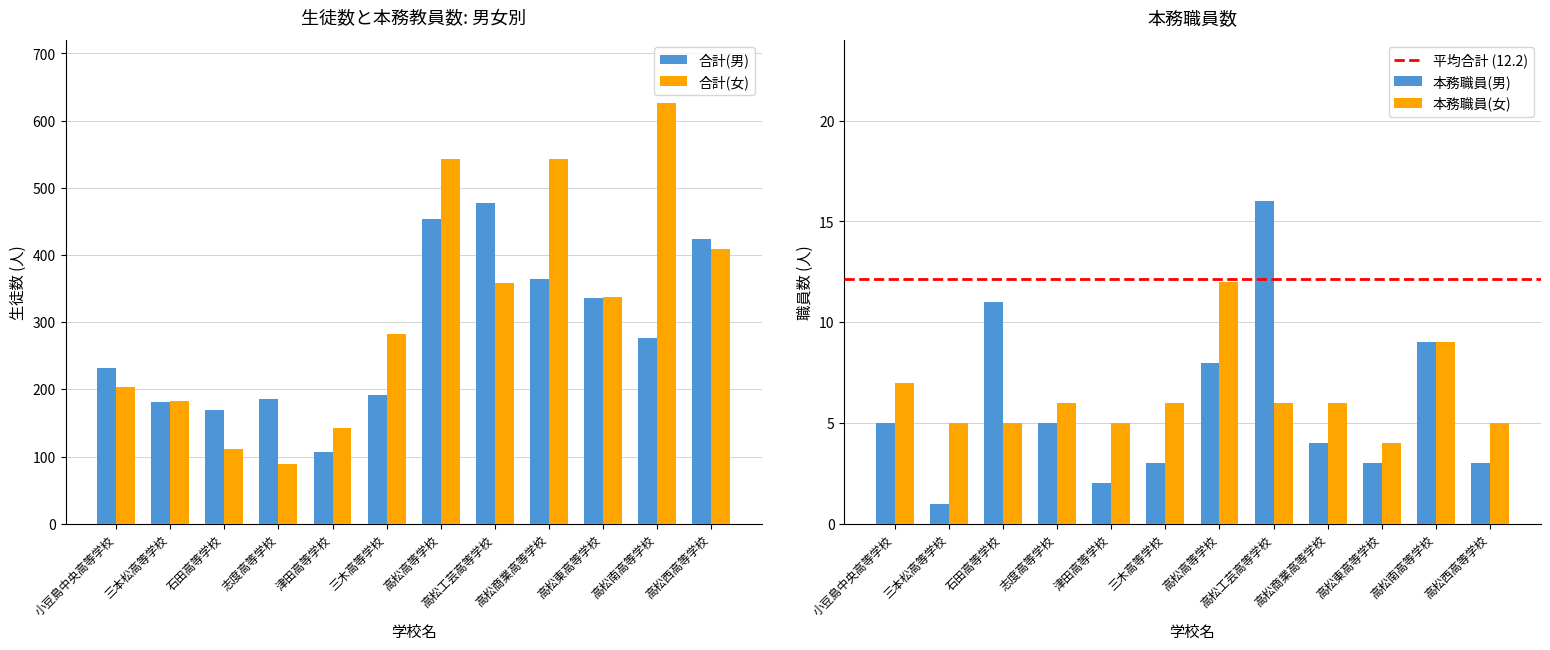

What is the approximate value of 合計(男) at 高松南高等学校?

277